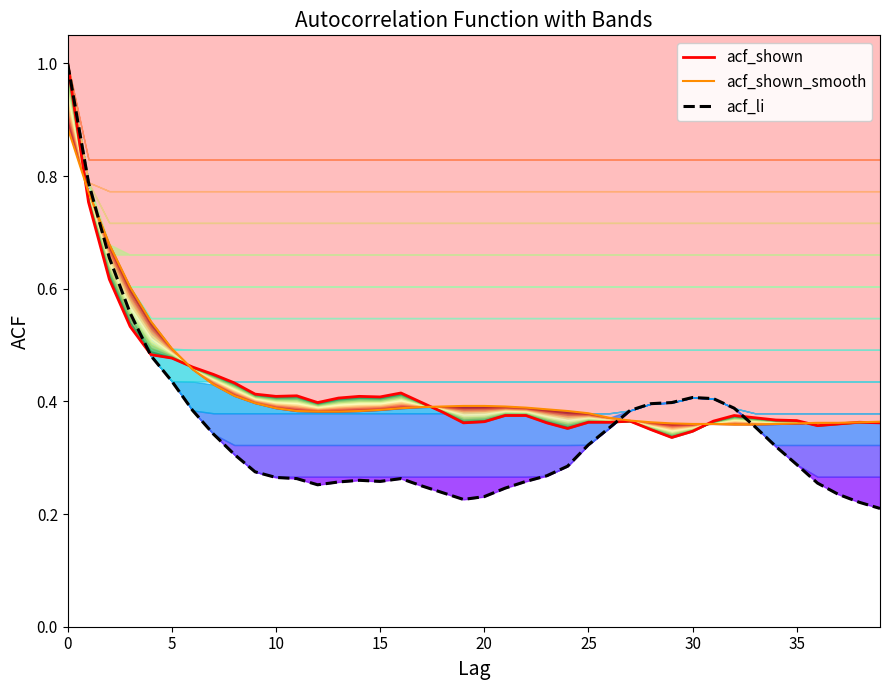

What is the difference between the second highest and second lowest values in the acf_shown series?

0.4